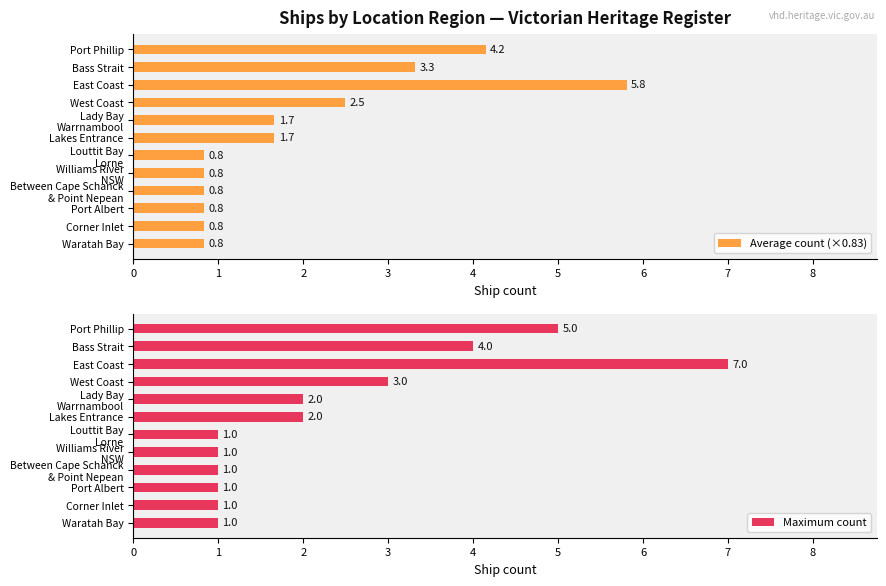

At which label is Average count (×0.83) closest to 3?

Bass Strait